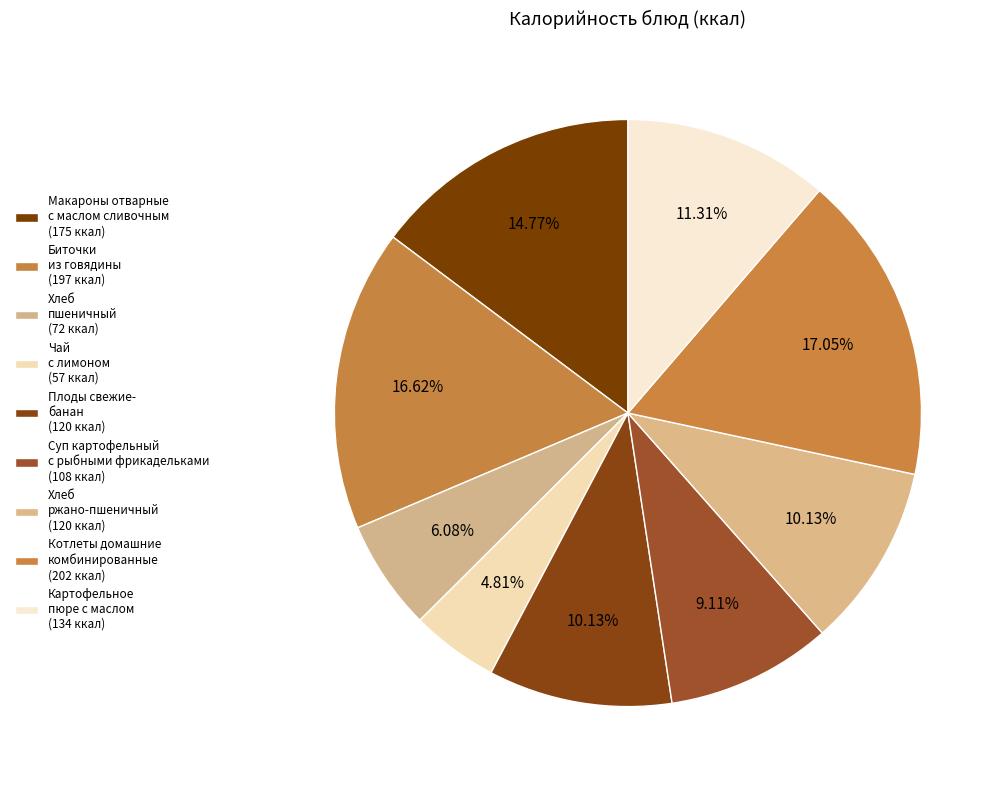

How many segments does this pie chart have?

9